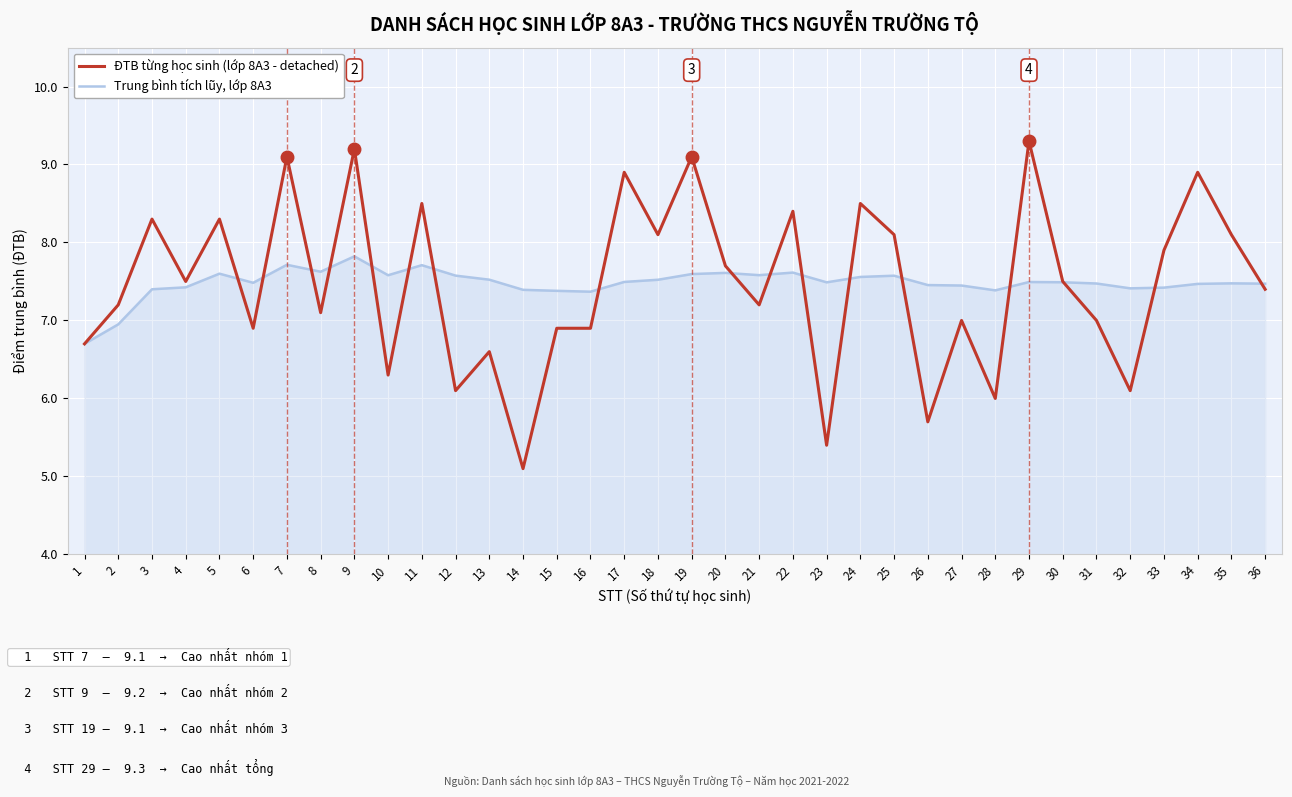

How many distinct data groups are displayed?

2